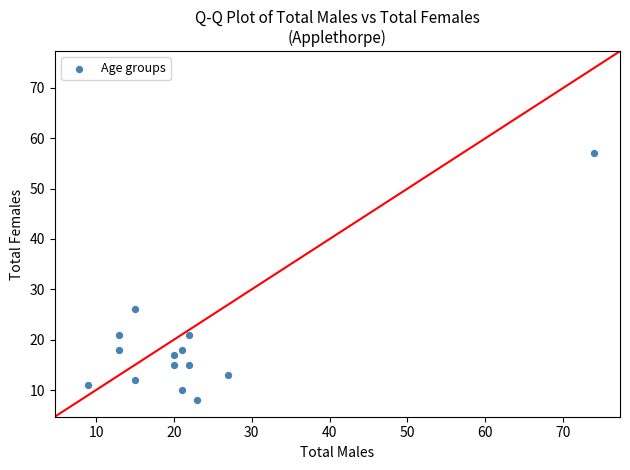

What Y value in the scatter plot is closest to 32?

26